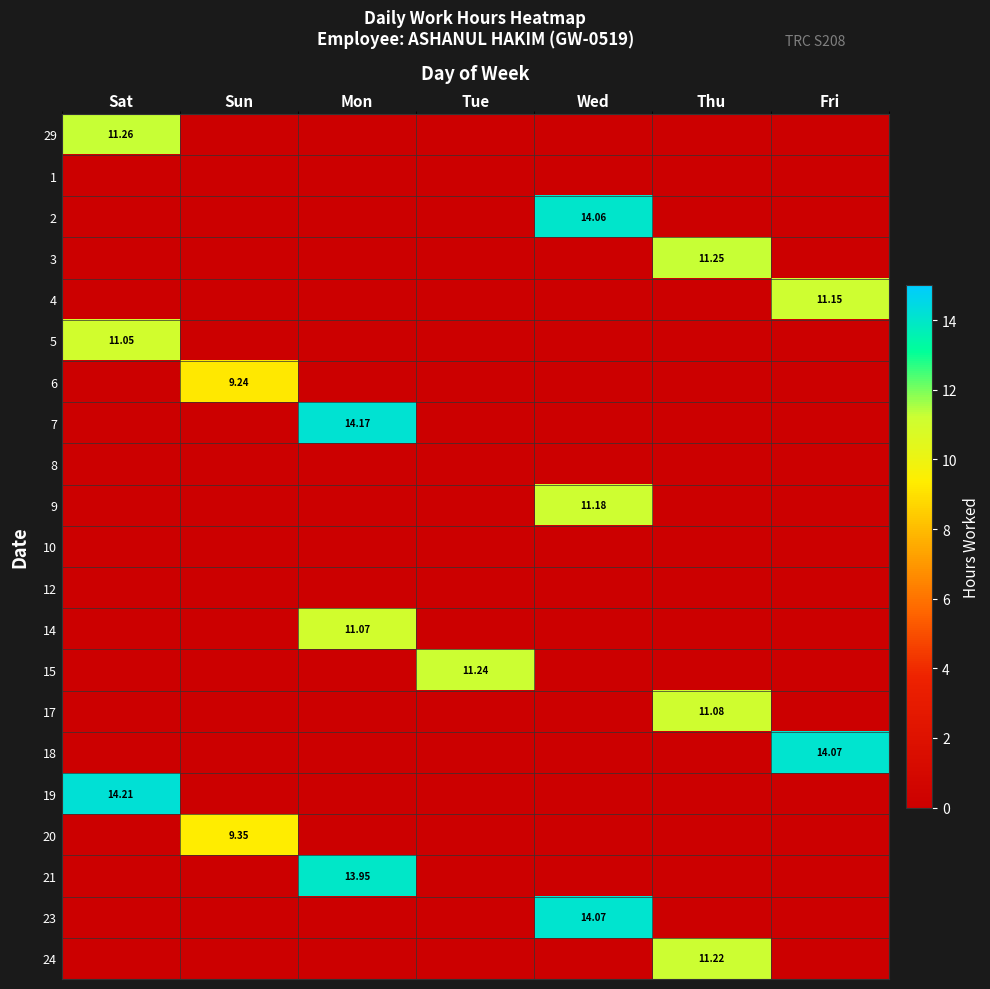

At how many categories does at least one series exceed 7?

7